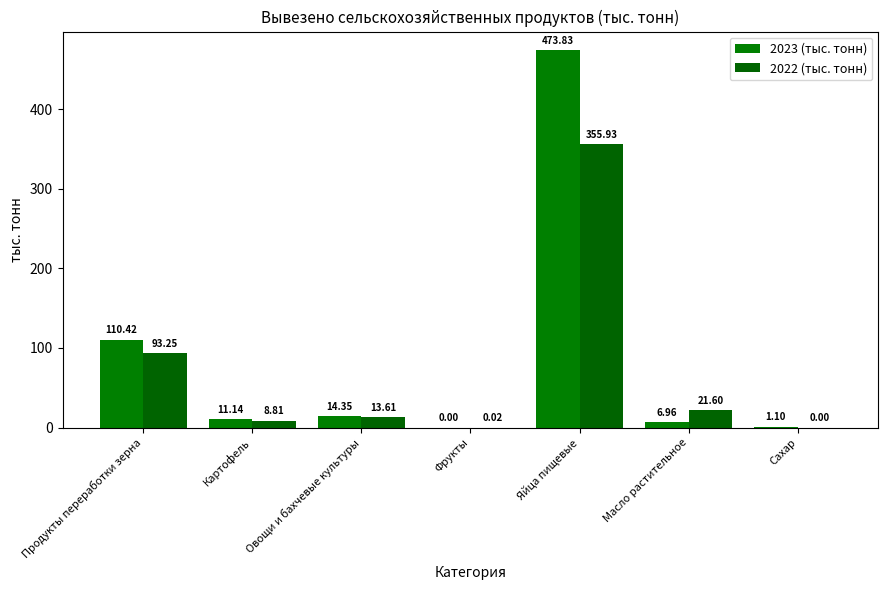

Reading left to right, what are all the values shown in this chart?

2023 (тыс. тонн): 110.4	11.1	14.4	0.0	473.8	7.0	1.1
2022 (тыс. тонн): 93.2	8.8	13.6	0.0	355.9	21.6	0.0